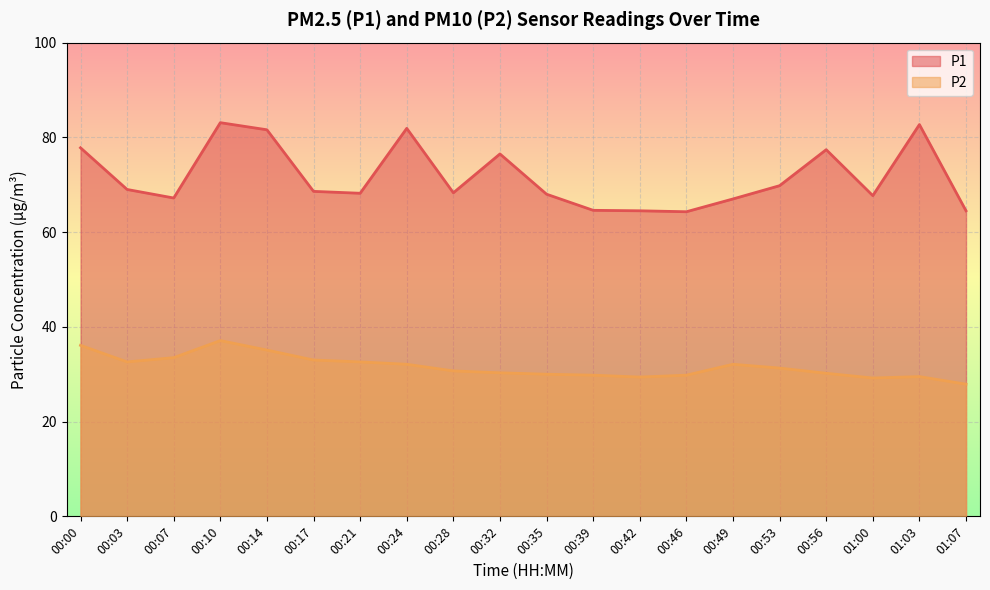

True or false: P2 and P1 intersect in this chart.

False